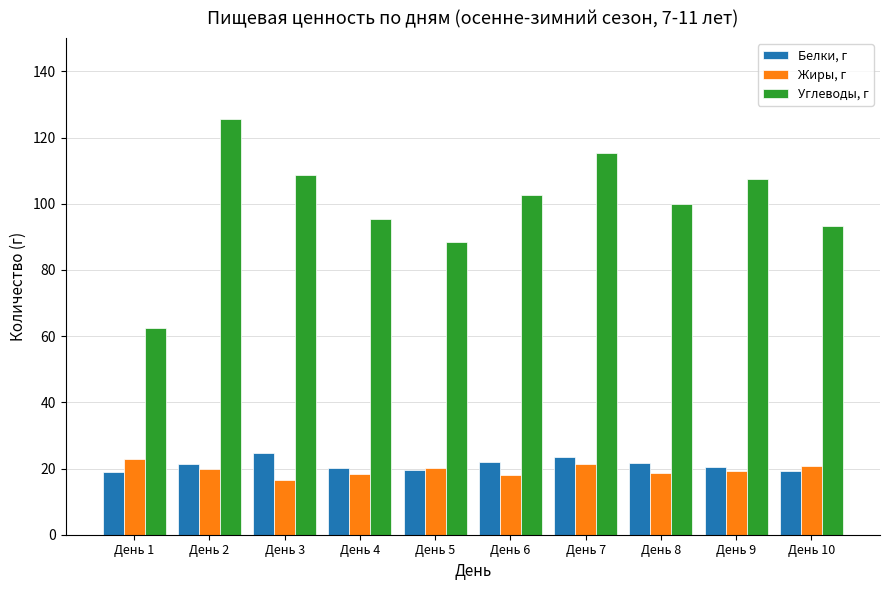

What is the lowest value of the Жиры, г series?

16.5